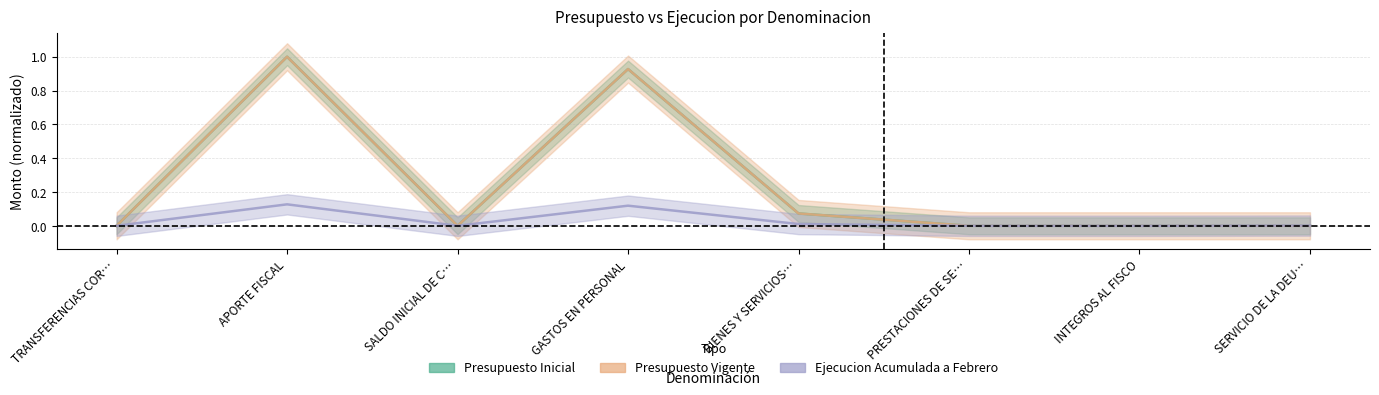

True or false: Presupuesto Inicial and Presupuesto Vigente cross at least once.

False